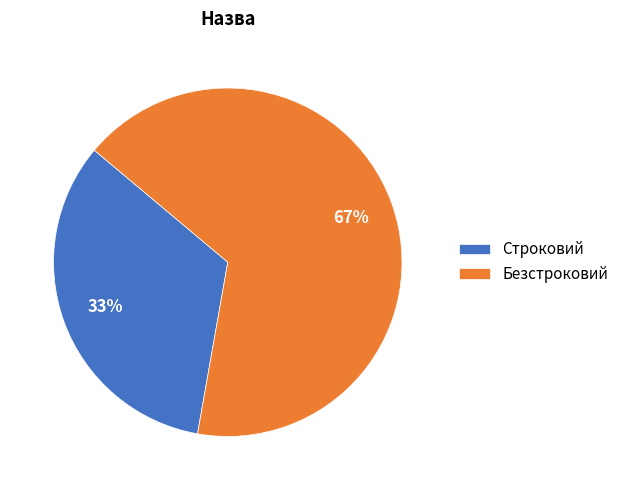

Which slice represents more than half of the pie?

Безстроковий